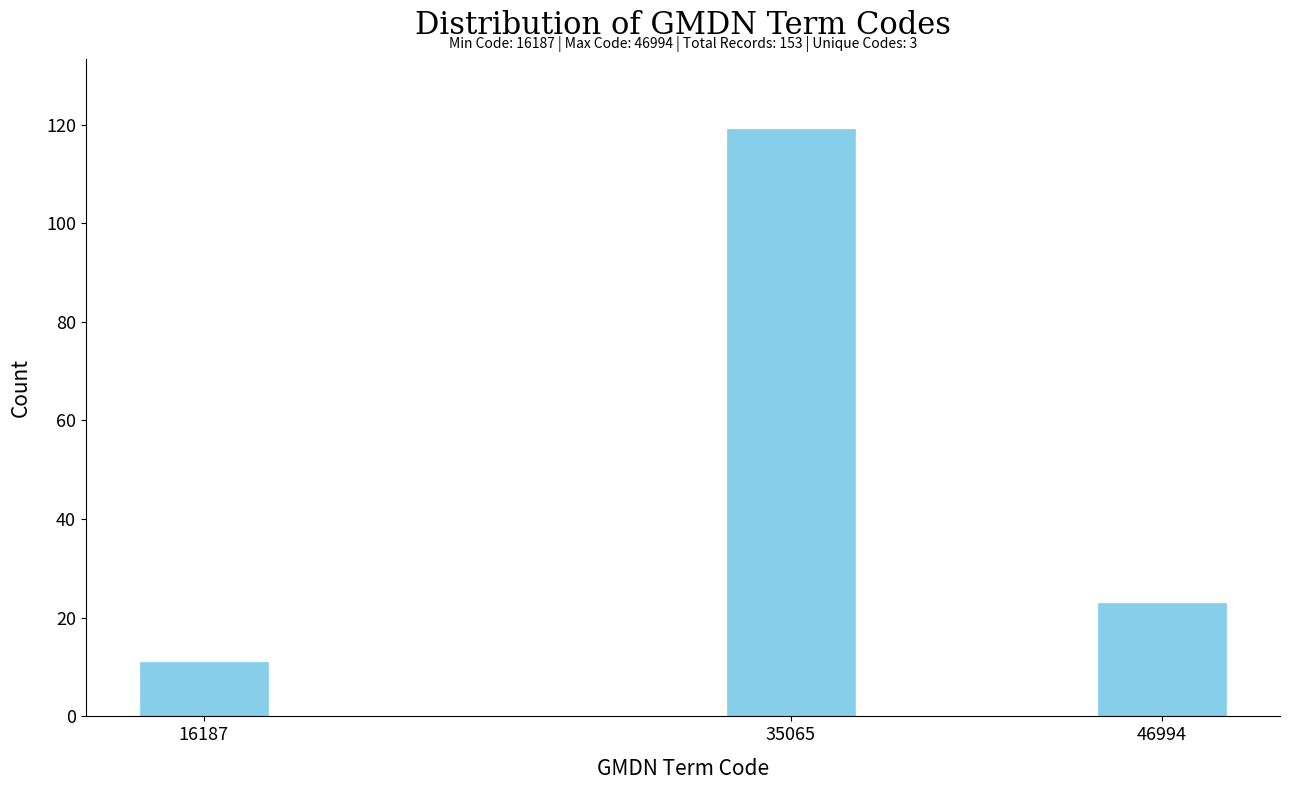

Reading left to right, extract all data points from this chart.

11	119	23